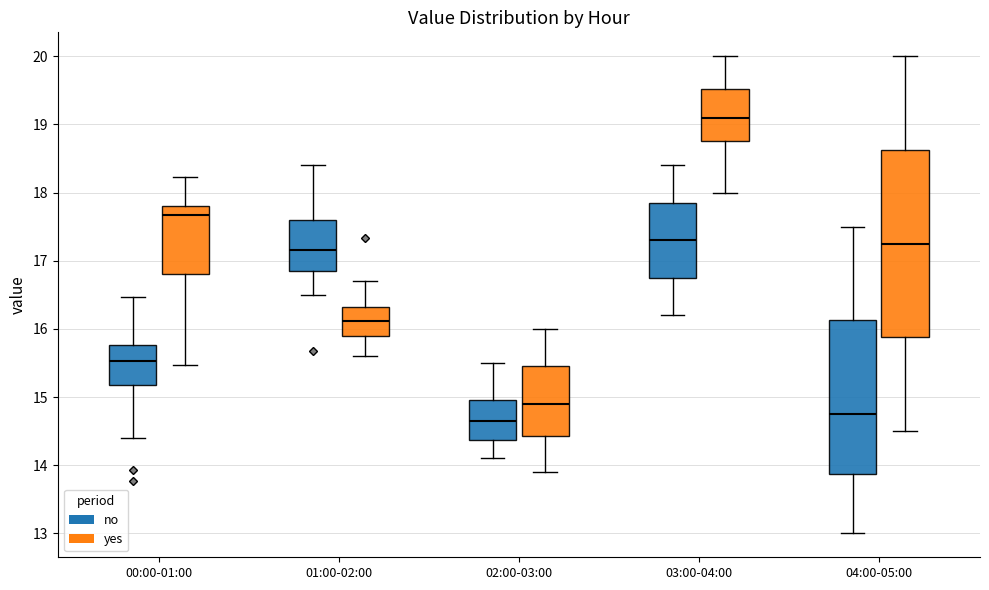

Where does the lower whisker of the box for 03:00-04:00 (yes) end on the y-axis? The values are not printed on the chart, so give them approximately, as read against the axis.

18.0